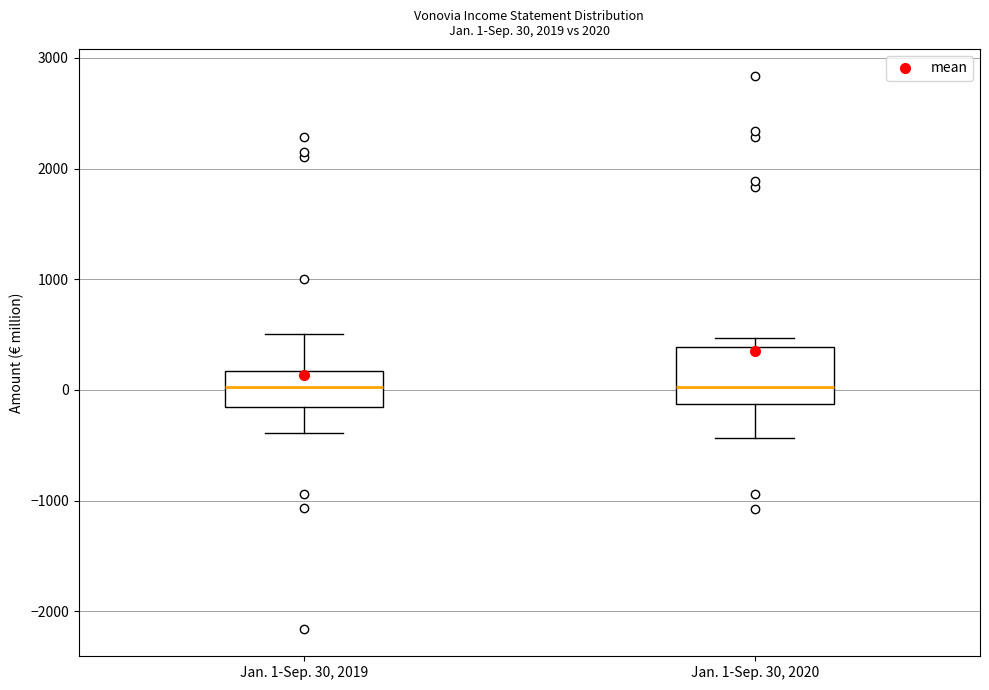

Which box is the tallest, from its lower edge to its upper edge?

Jan. 1-Sep. 30, 2020